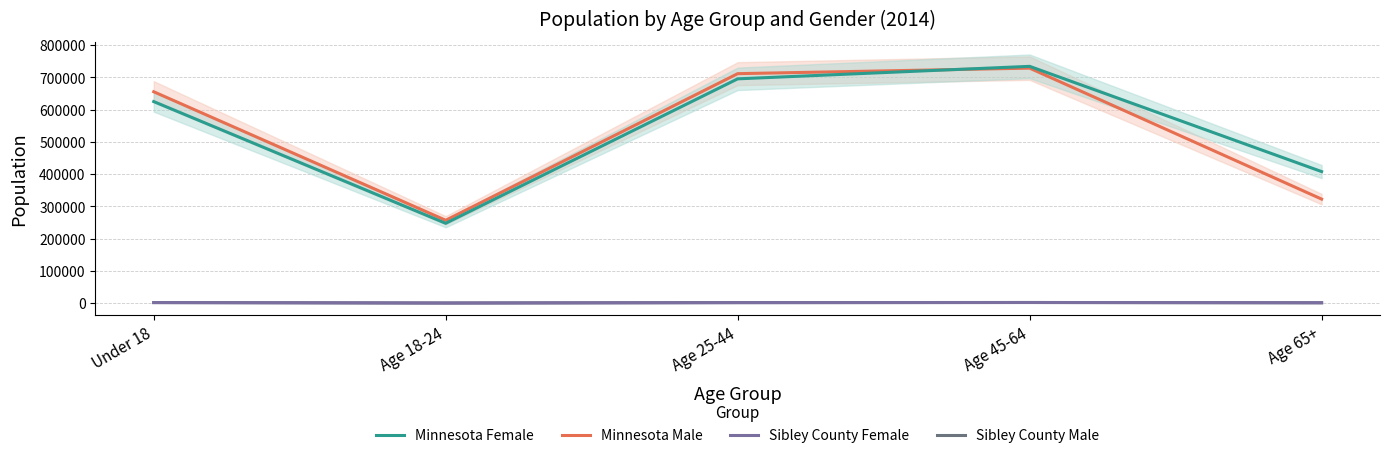

How many lines are shown in the chart?

4